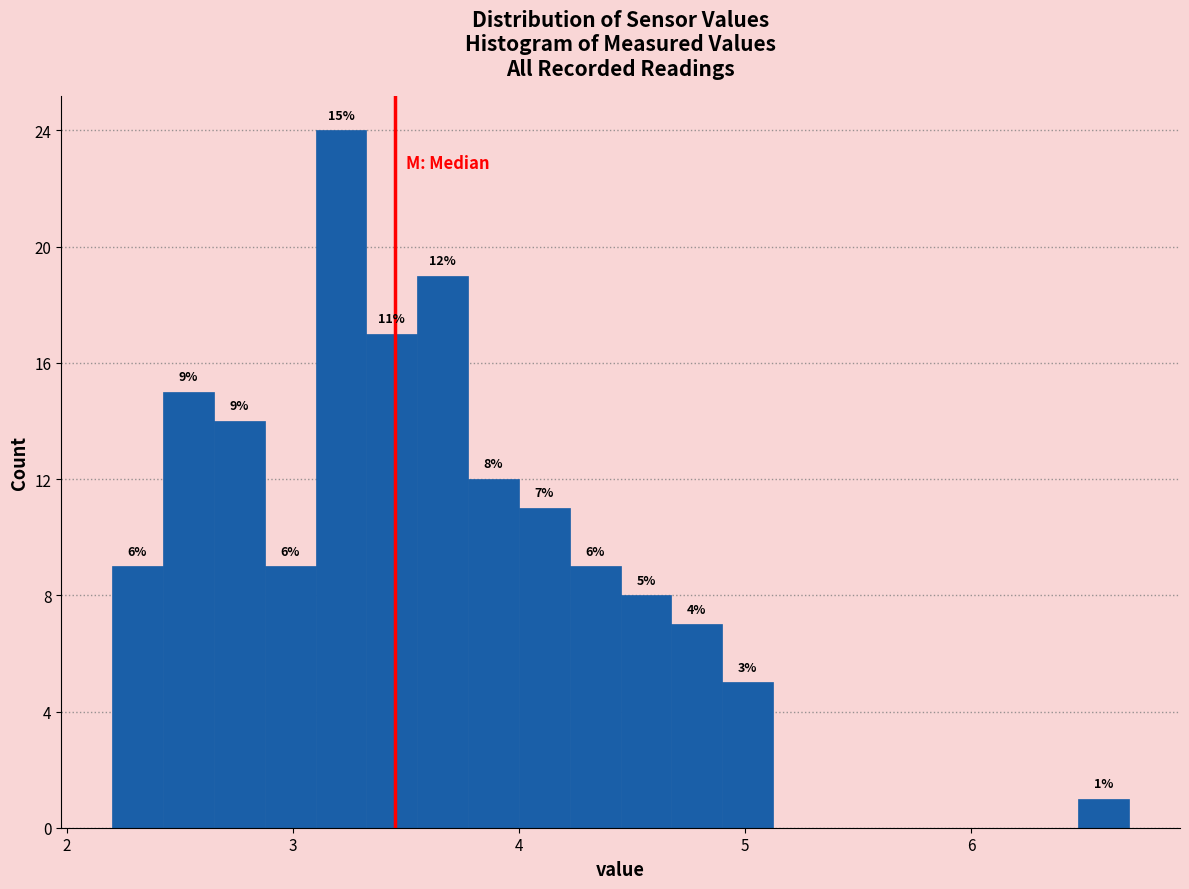

Around what value on the x-axis is the tallest bar? Give the approximate position of its centre, as read against the axis.

3.2